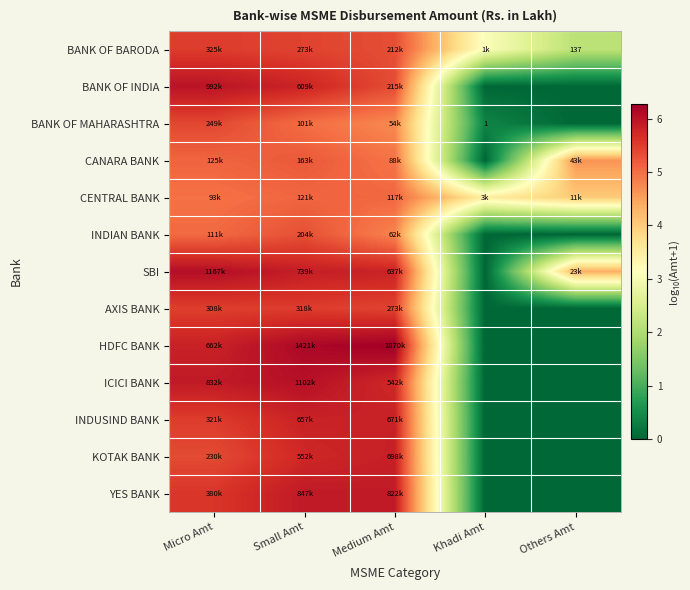

True or false: INDUSIND BANK has a value of 3.5 at Micro Amt.

False